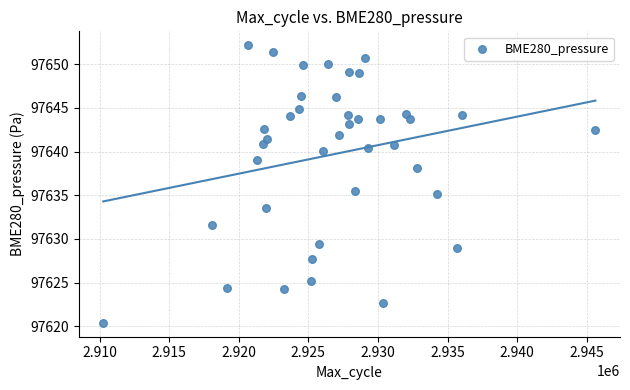

What is the range of X values (max minus min)?

35355.0